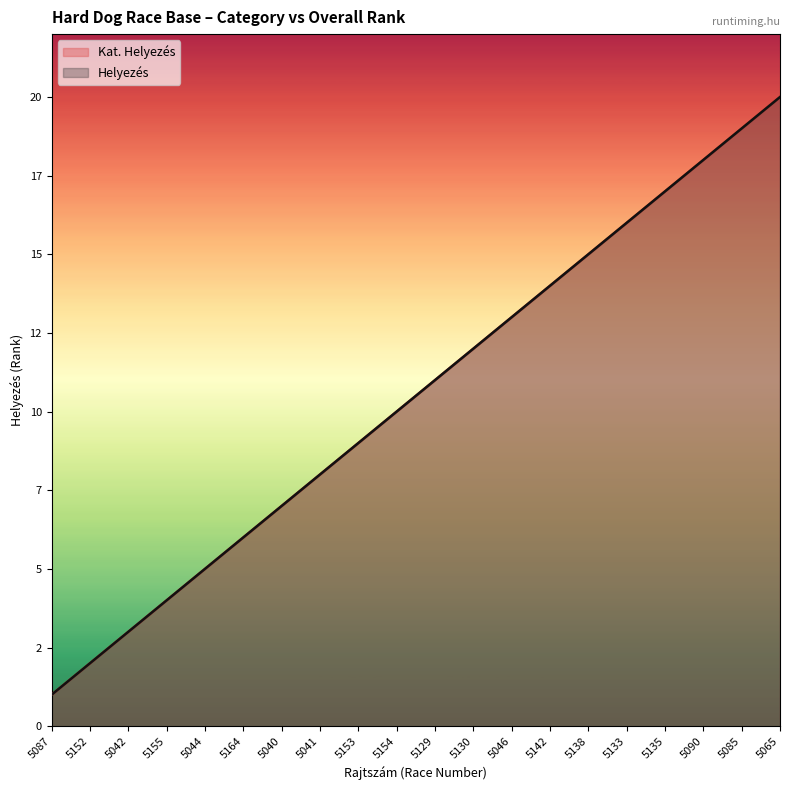

What is the greatest value displayed?

20